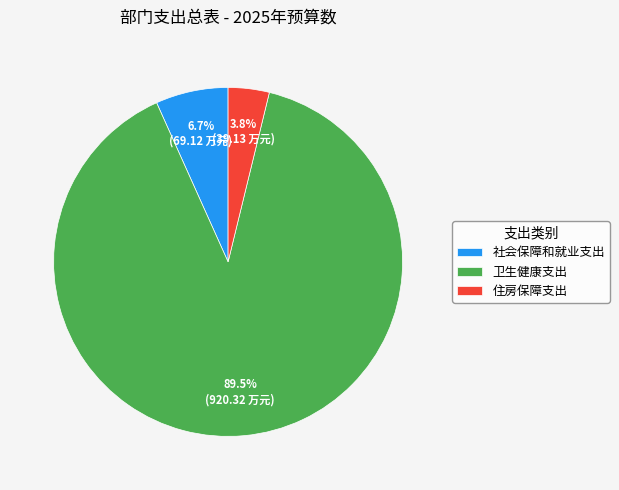

True or false: 社会保障和就业支出 accounts for 7% of the total.

True